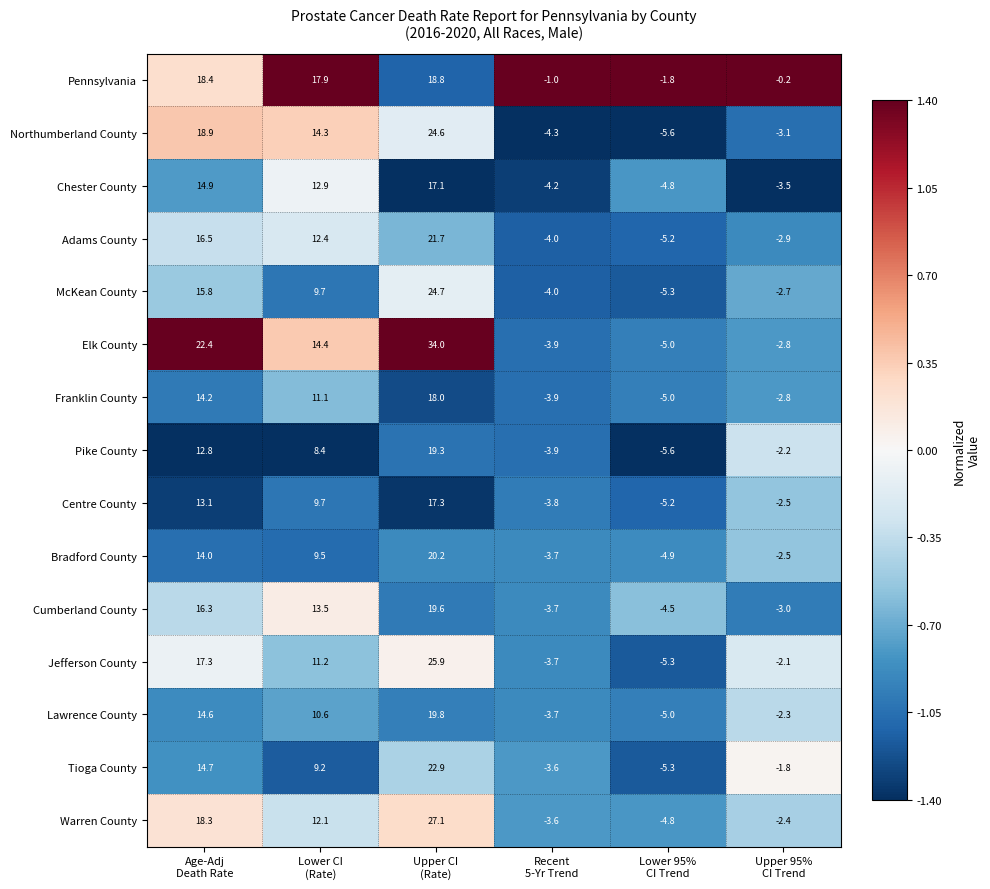

Which series has the largest range (max minus min)?

Elk County